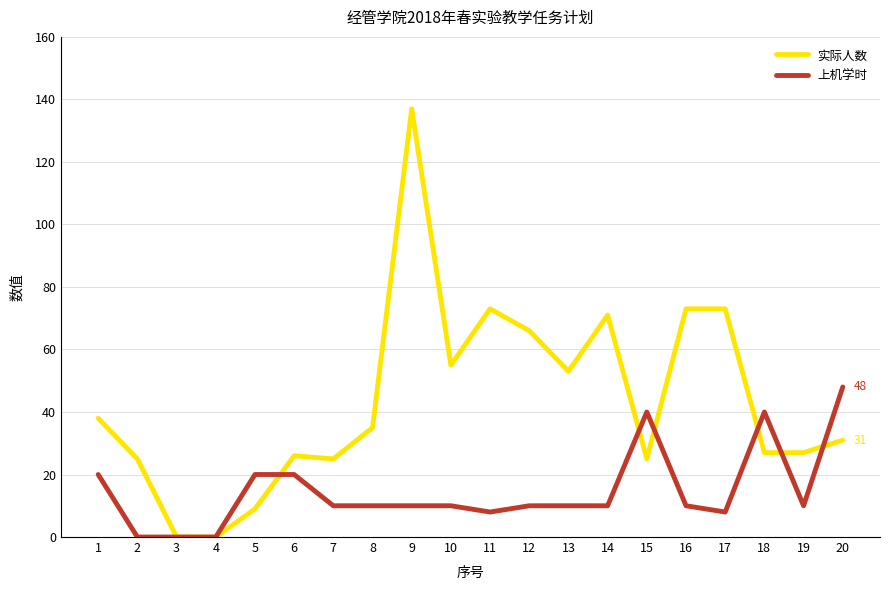

How many lines are shown in the chart?

2